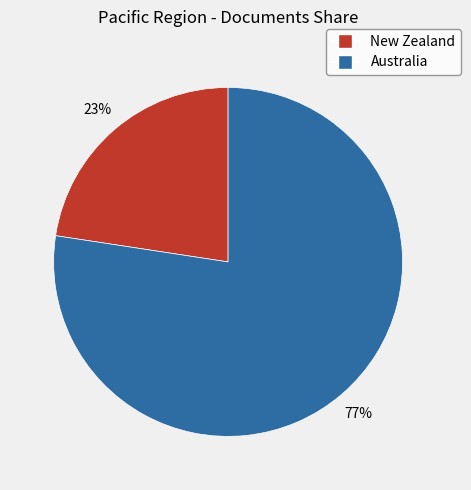

Does any single category account for the majority?

Yes